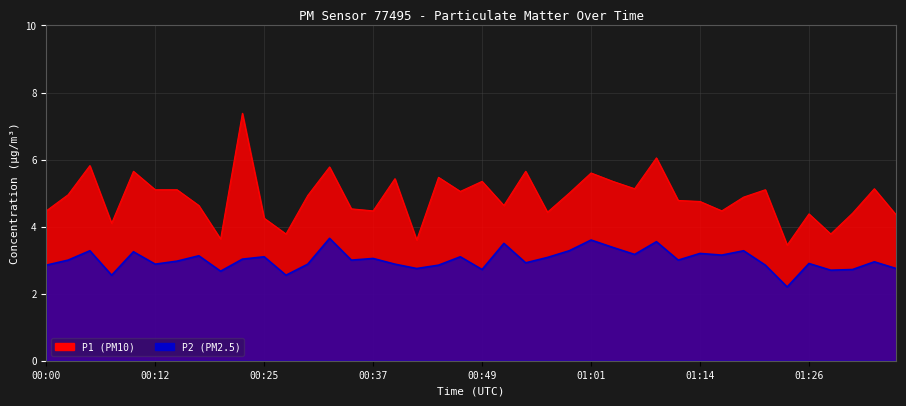

Where does the P1 series first go above 4?

00:00